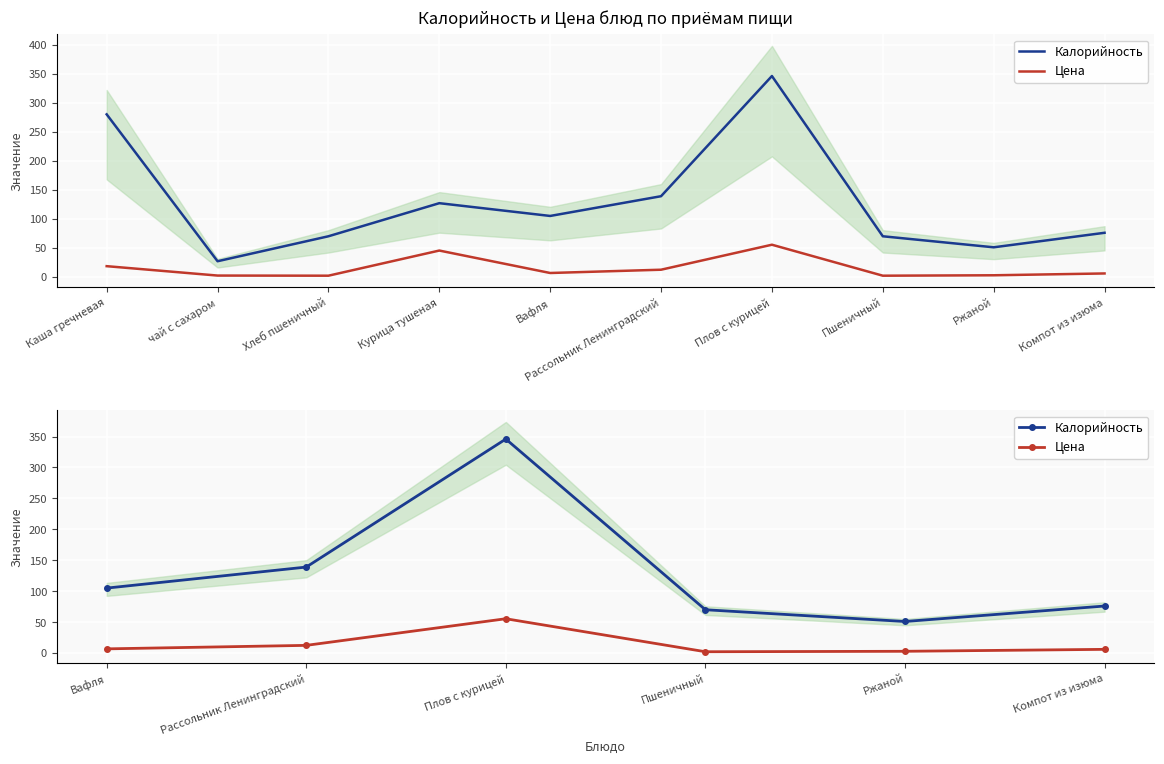

Reading right to left, transcribe all the data shown in this chart.

Калорийность: 76.0	51.0	70.0	346.0	139.0	105.0
Цена: 6.0	2.8	2.1	55.5	12.4	6.8